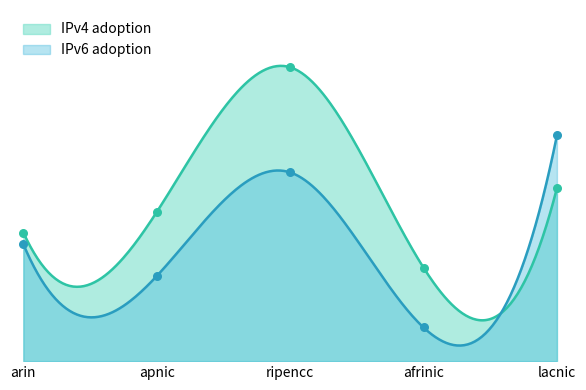

At how many categories does at least one series exceed 0?

5